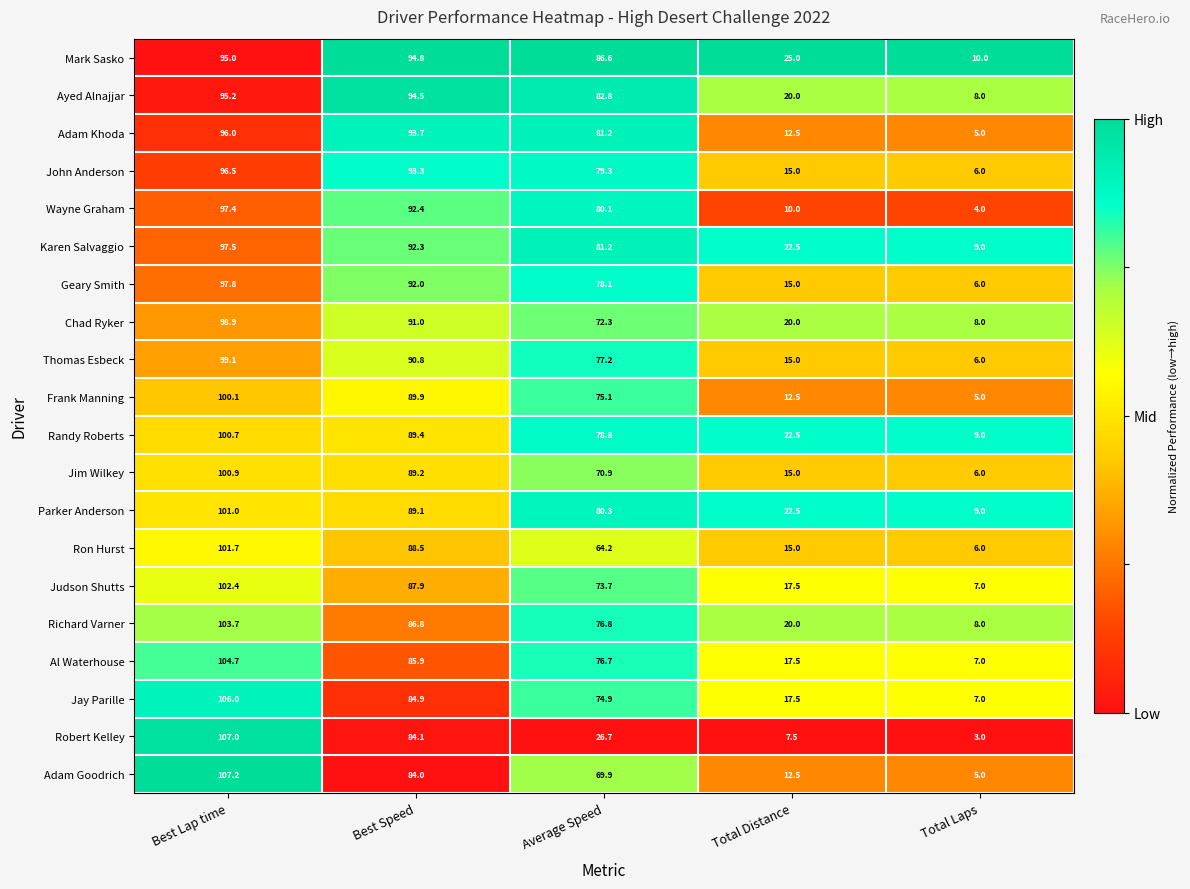

Read the Ayed Alnajjar value at Total Laps.

8.0